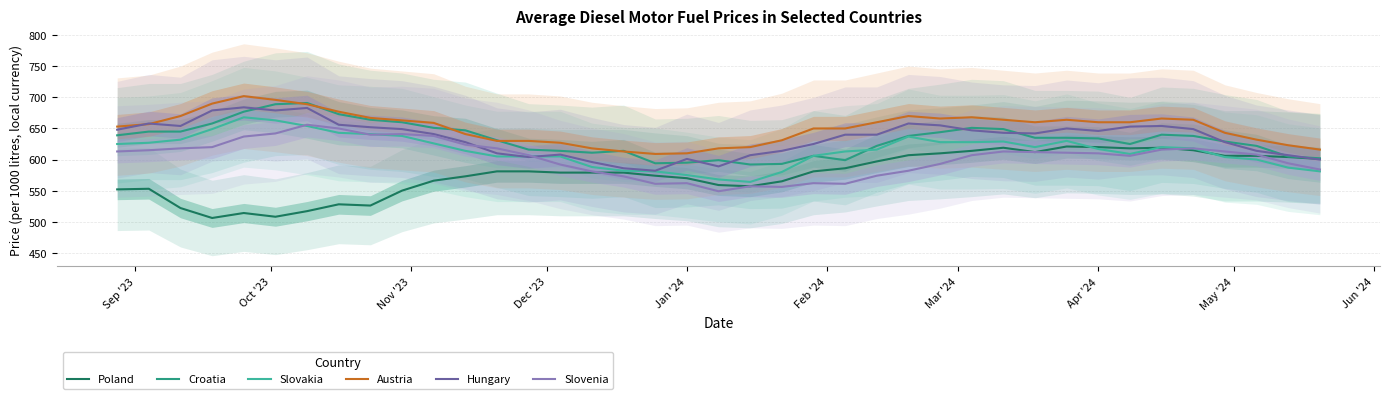

How many interior local peaks does the Slovakia series have?

5